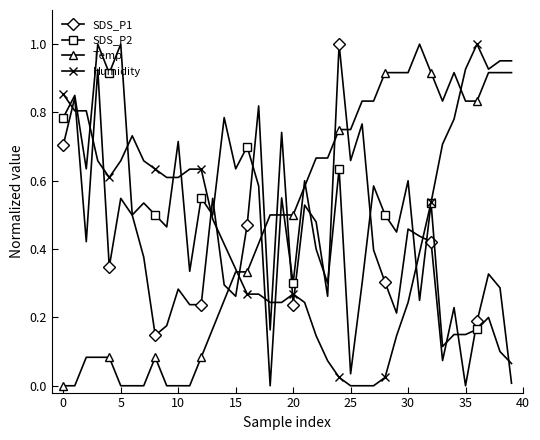

Which series ends up on top after the final intersection of Temp and SDS_P1?

Temp